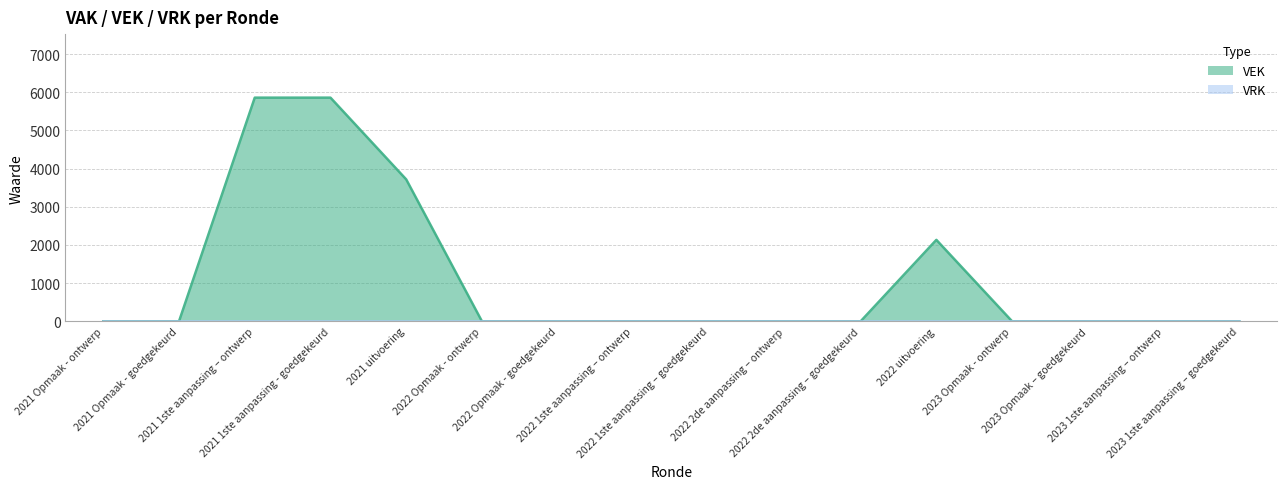

Rank the categories by value from highest to lowest.

2021 1ste aanpassing – ontwerp, 2021 1ste aanpassing - goedgekeurd, 2021 uitvoering, 2022 uitvoering, 2021 Opmaak - ontwerp, 2021 Opmaak - goedgekeurd, 2022 Opmaak - ontwerp, 2022 Opmaak - goedgekeurd, 2022 1ste aanpassing – ontwerp, 2022 1ste aanpassing – goedgekeurd, 2022 2de aanpassing – ontwerp, 2022 2de aanpassing – goedgekeurd, 2023 Opmaak - ontwerp, 2023 Opmaak – goedgekeurd, 2023 1ste aanpassing – ontwerp, 2023 1ste aanpassing – goedgekeurd